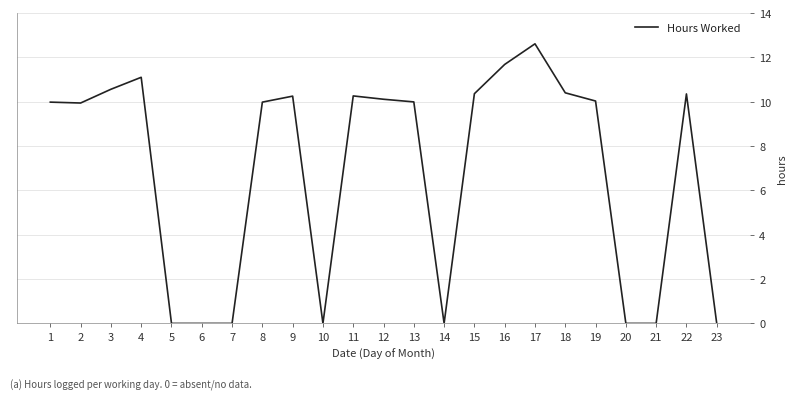

What is the approximate value at 16?

11.7